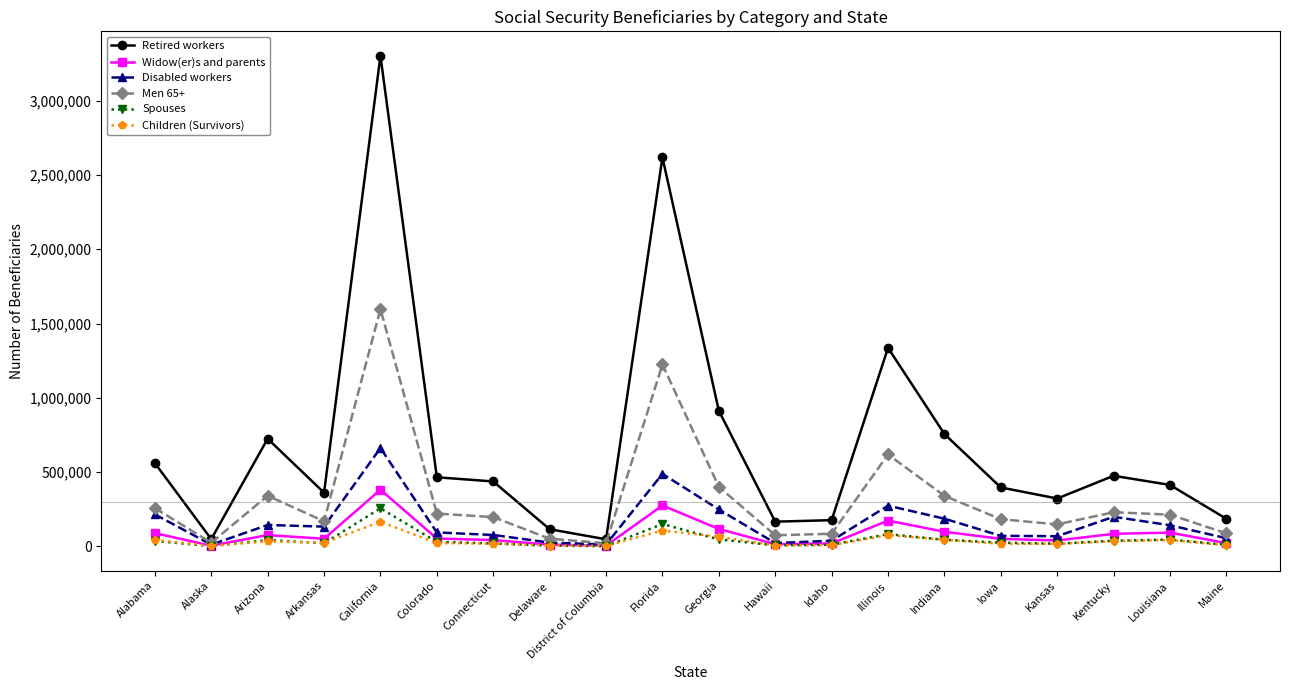

True or false: Children (Survivors) has more than 0 points higher than both neighbors.

True